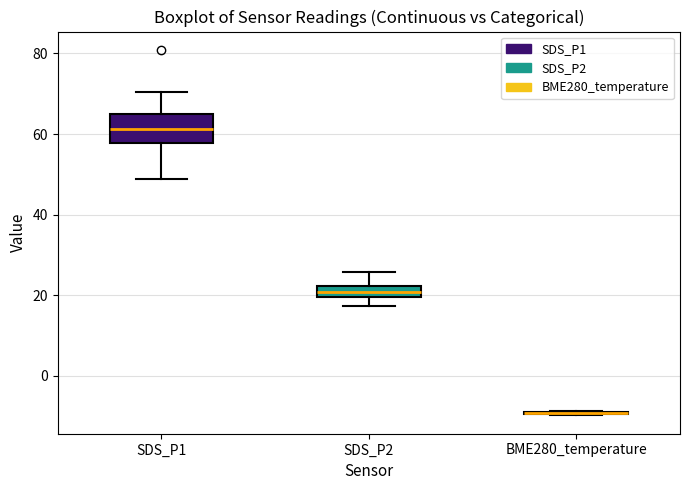

Comparing the boxes themselves (not the whiskers), which one is the tallest?

SDS_P1